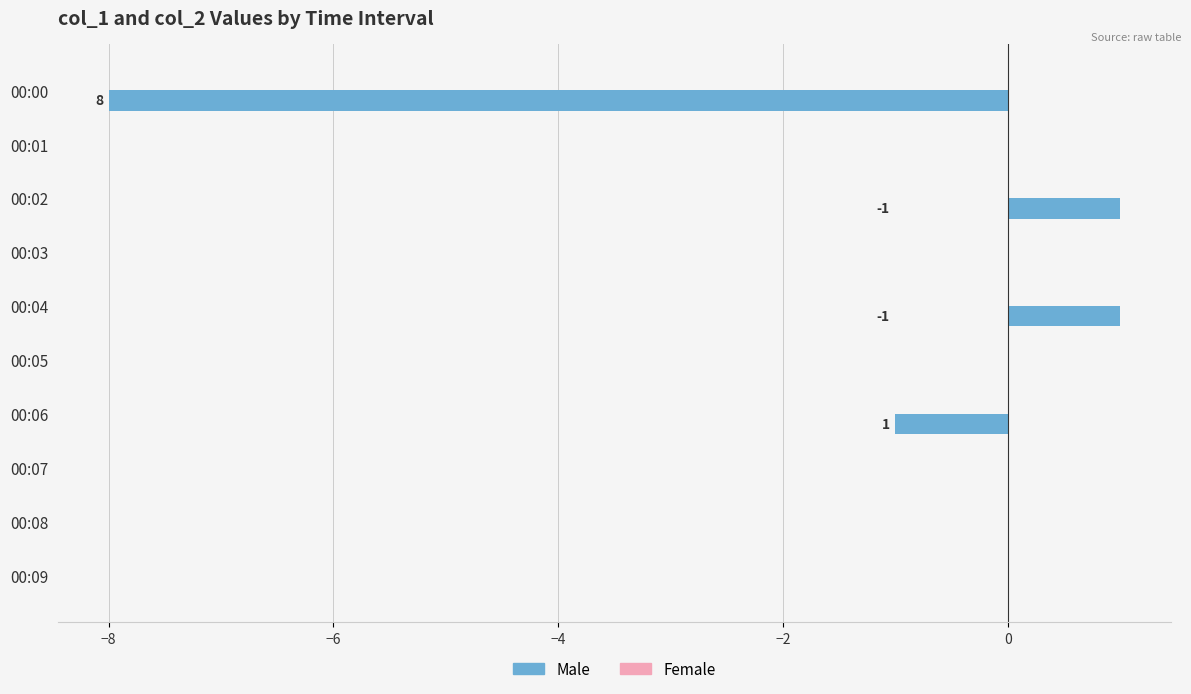

Are the bars horizontal?

Yes